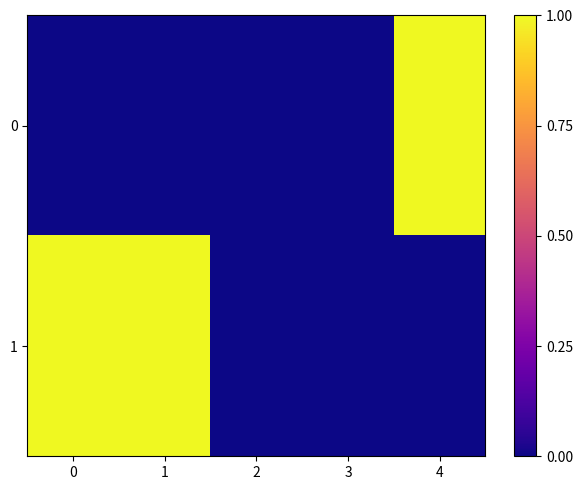

What is the greatest value displayed?

1